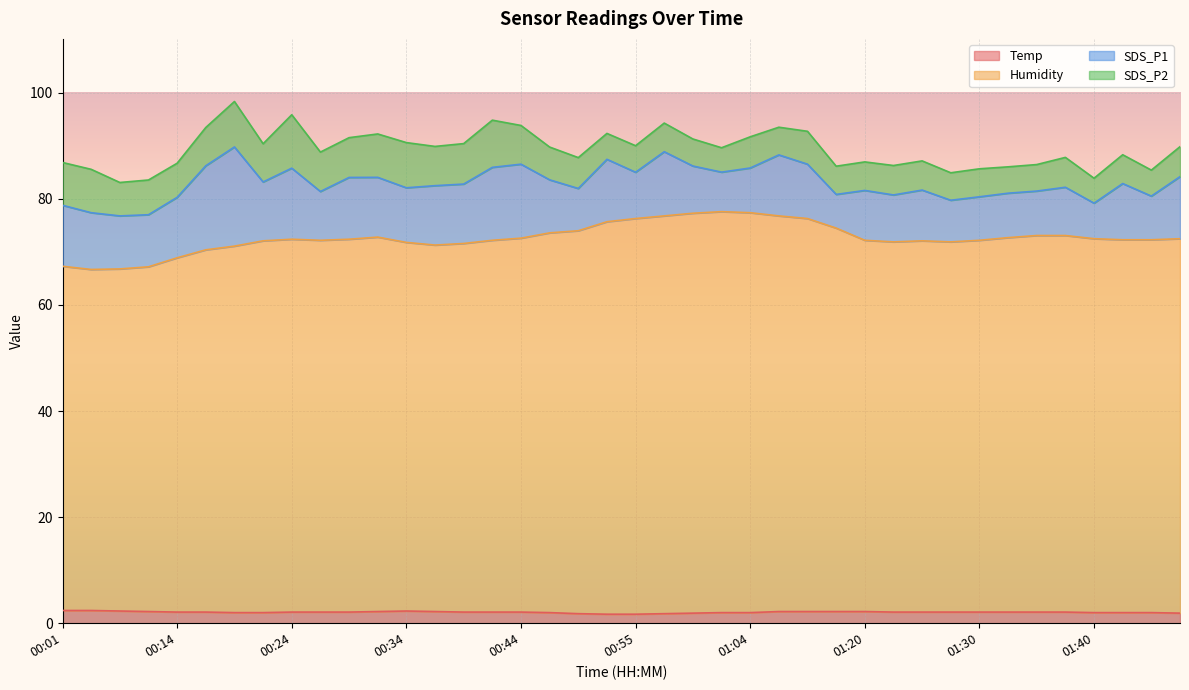

Does the chart display data point markers on the line(s)?

No